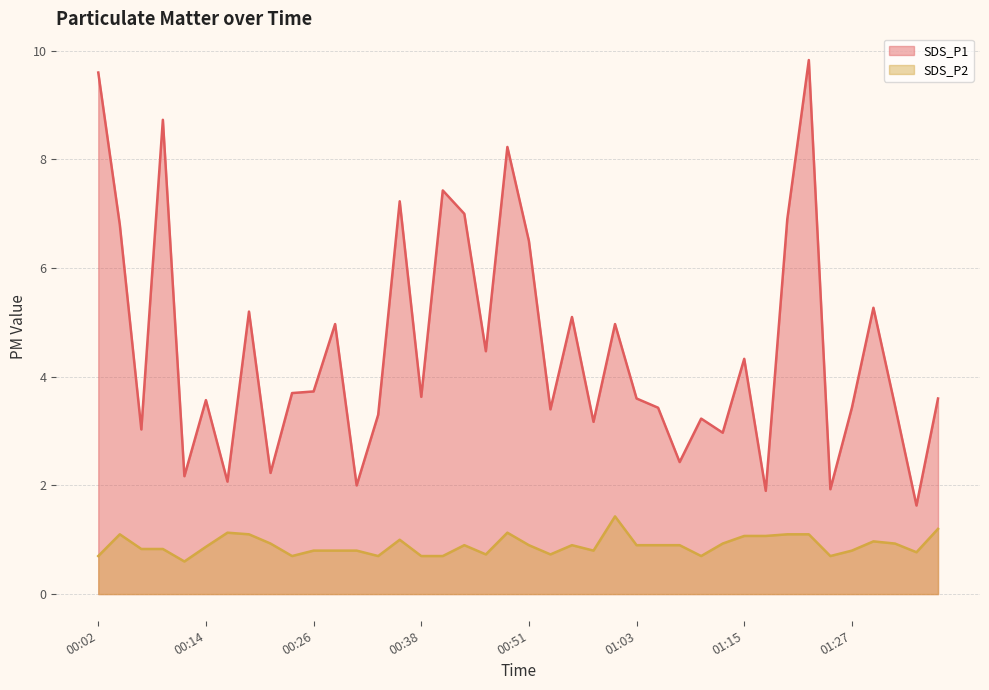

Where does the SDS_P1 series first go above 3?

00:02